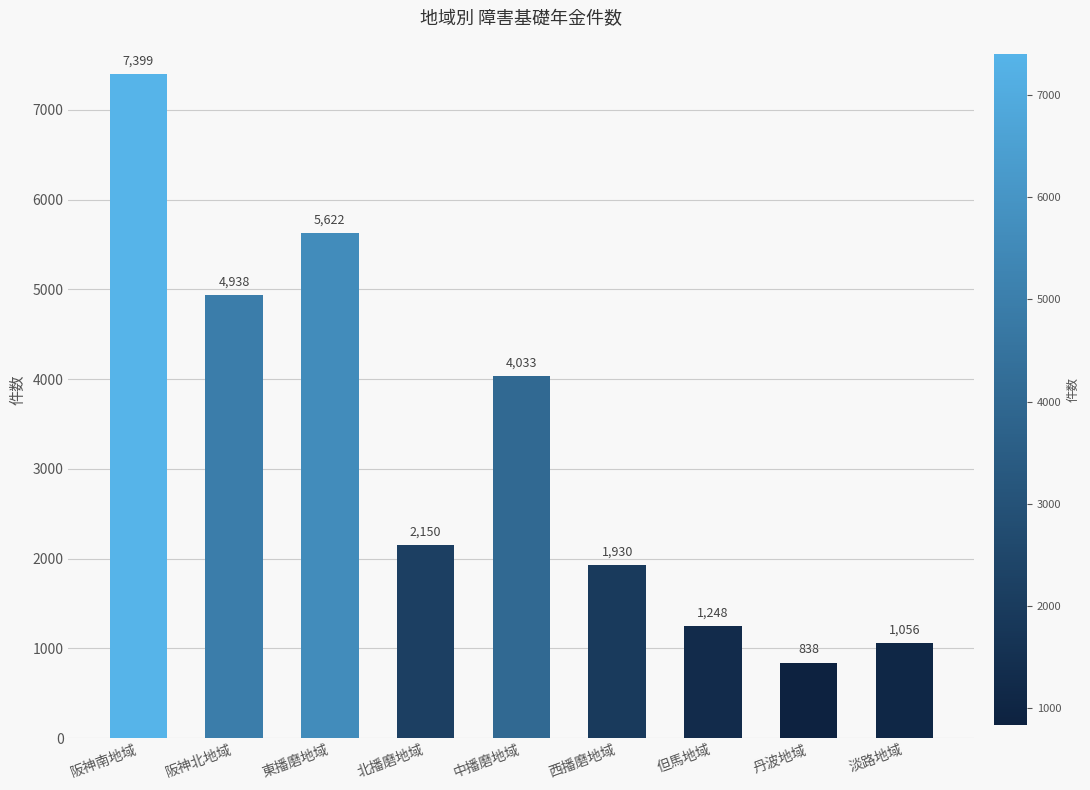

Reading right to left, list all the values displayed in this chart.

1056	838	1248	1930	4033	2150	5622	4938	7399